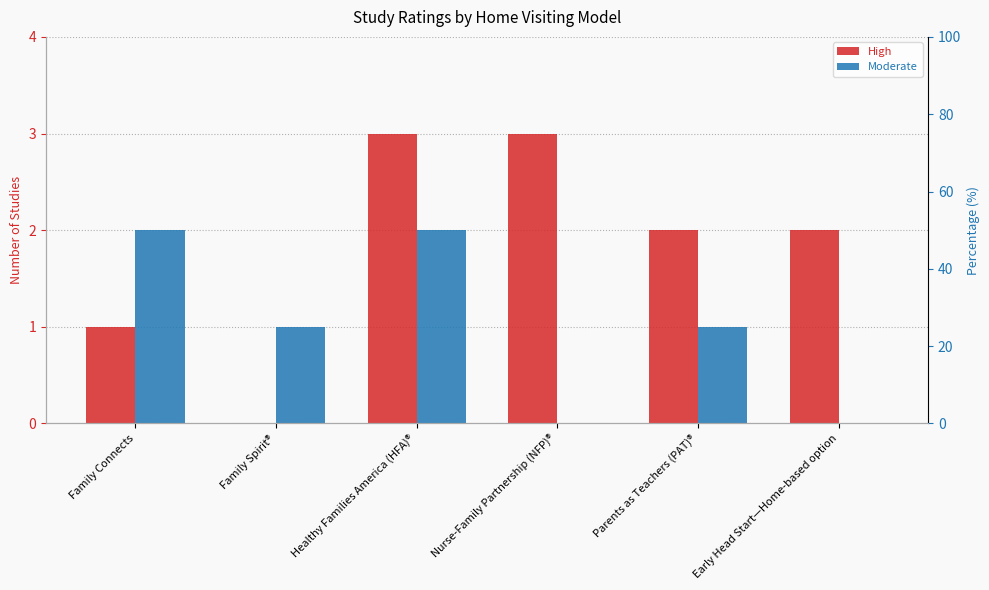

Is the value of Moderate at Family Connects greater than the value of High at Healthy Families America (HFA)®?

No